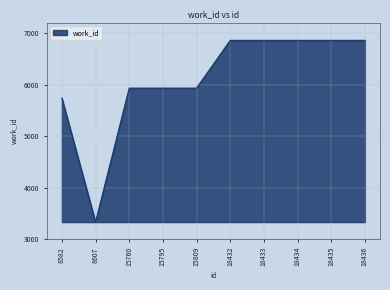

What is the sum of all values?

61139